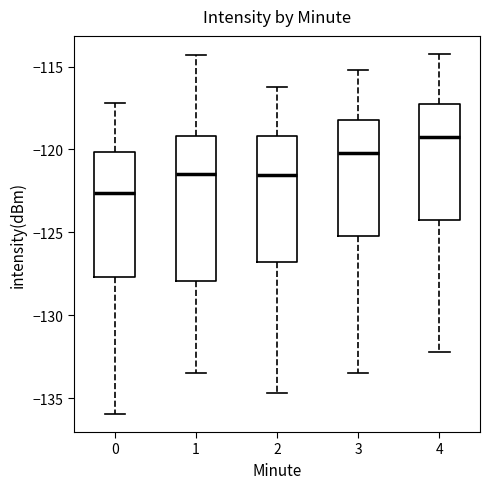

Reading left to right, transcribe this box plot: for each box, give where its median line is, the range the box spans, and where its two whiskers end, as read against the y-axis. The values are not printed on the chart, so give them approximately, as read against the axis.

0: median -122.5, box -127.5 to -120.0, whiskers -136.0 to -117.0
1: median -121.5, box -128.0 to -119.0, whiskers -133.5 to -114.5
2: median -121.5, box -127.0 to -119.0, whiskers -134.5 to -116.0
3: median -120.0, box -125.0 to -118.0, whiskers -133.5 to -115.0
4: median -119.0, box -124.0 to -117.0, whiskers -132.0 to -114.0